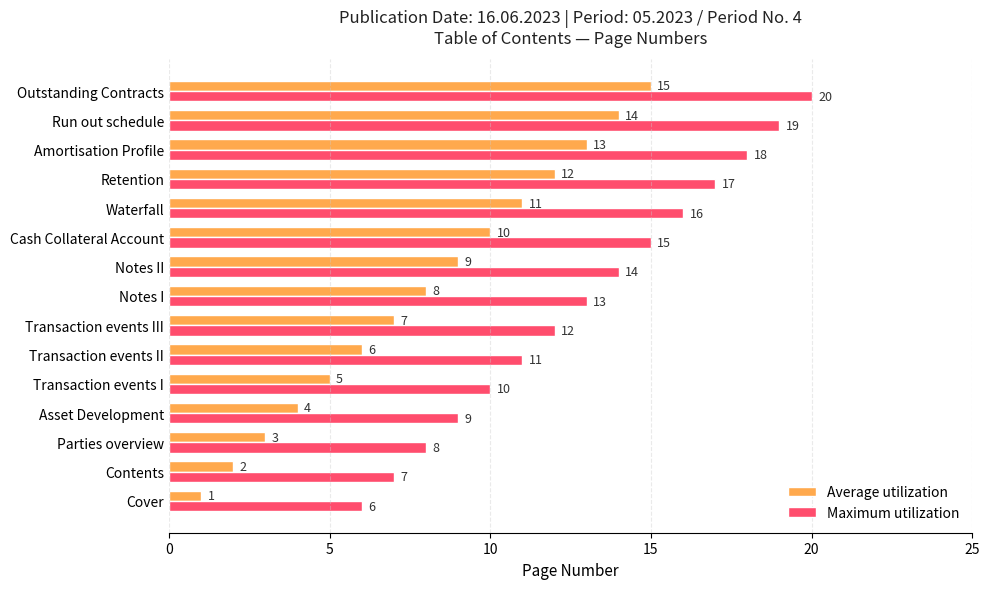

What is the spread (max minus min) of values at Run out schedule?

5